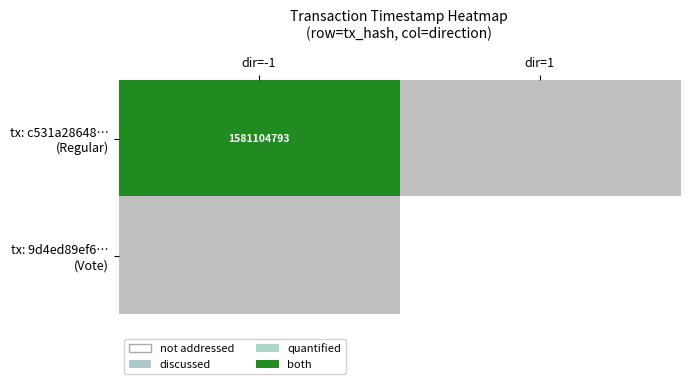

How many positive values does the tx: 9d4ed89ef6… (Vote) series have?

1